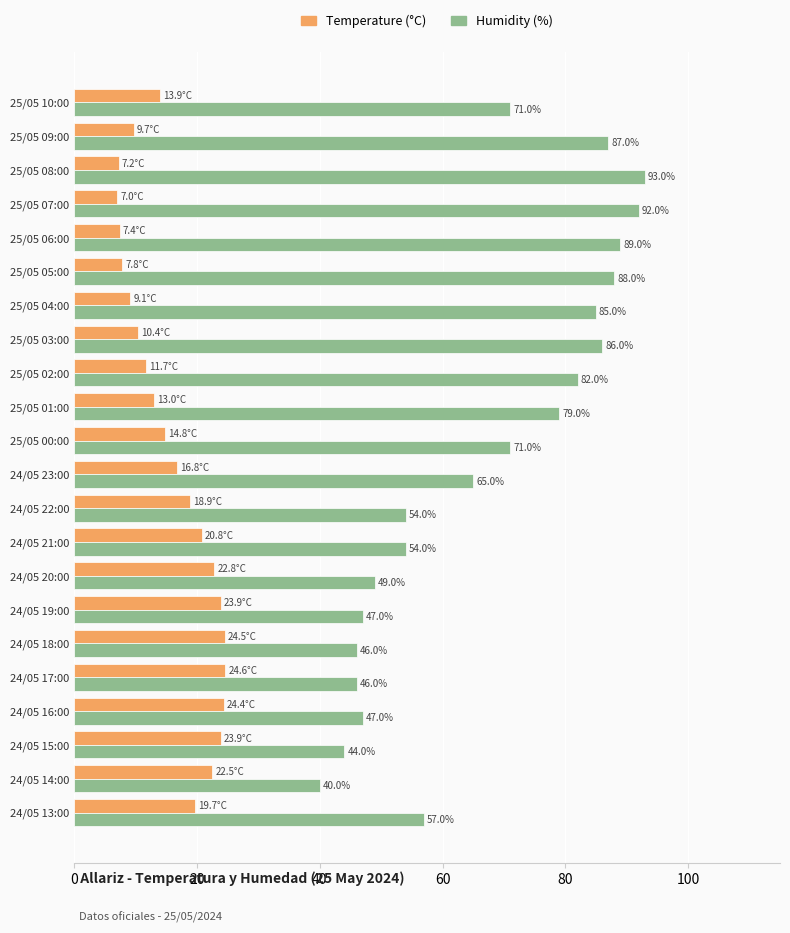

Rank the series by their maximum value, from highest to lowest.

Humidity (%), Temperature (°C)